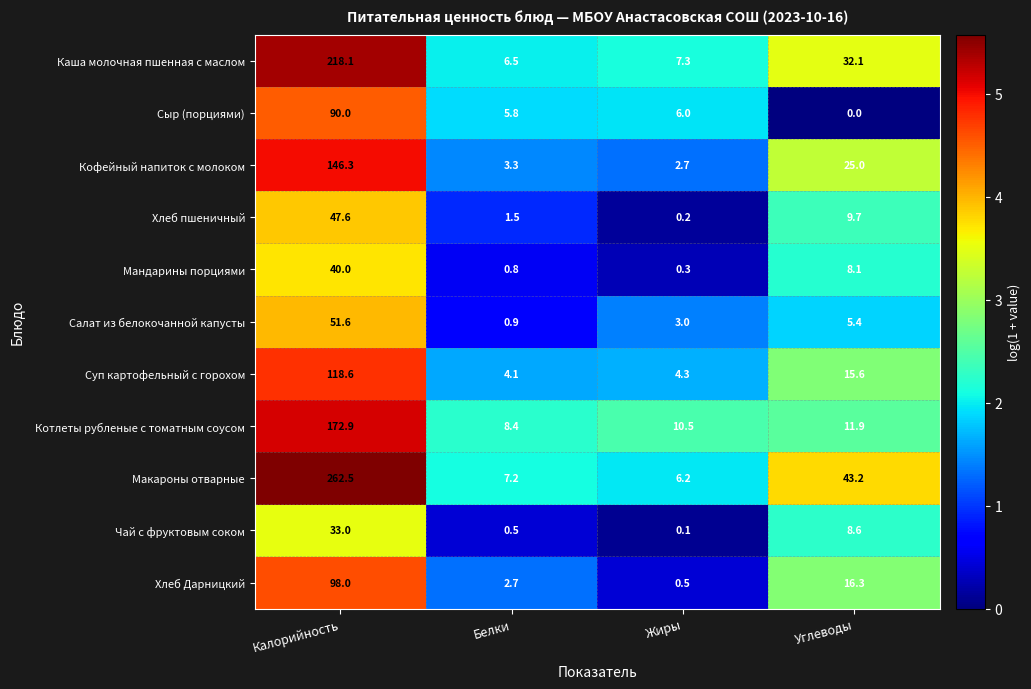

What is the sum of all Макароны отварные values?

319.1